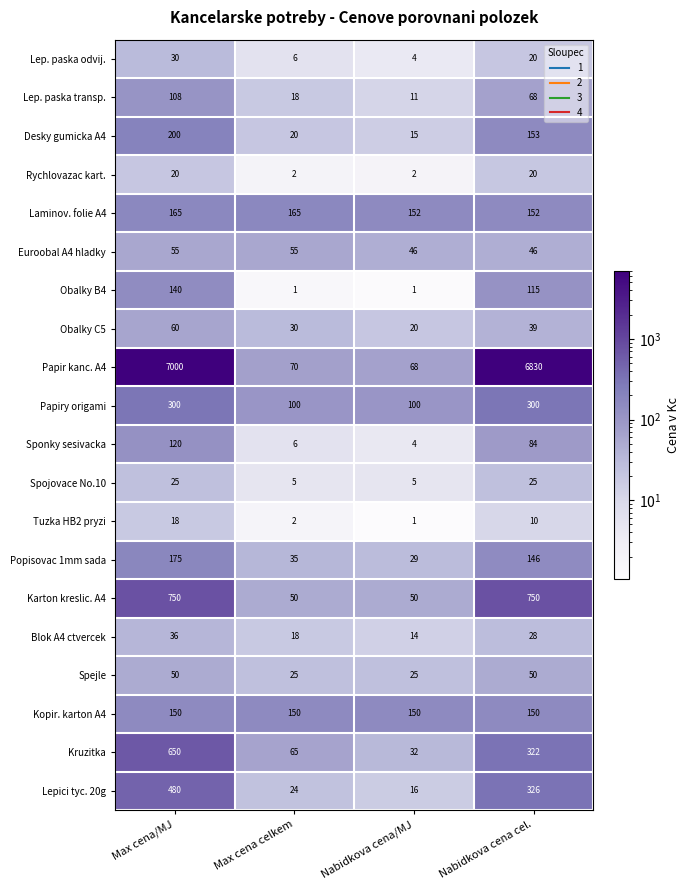

Where does the Sponky sesivacka series first go above 84?

Max cena/MJ